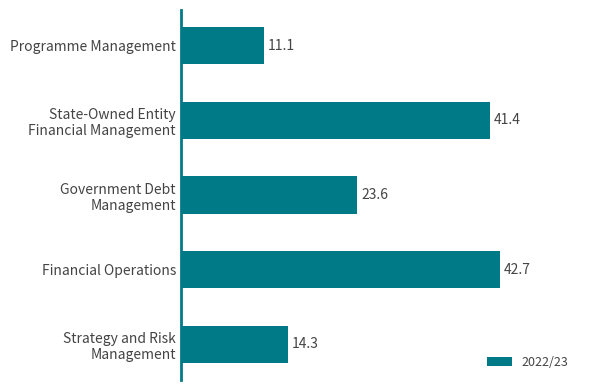

What is the difference between the maximum and minimum values?

31.6